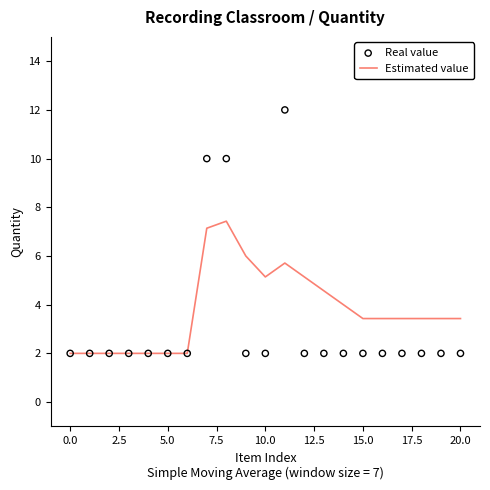

Which series contains the highest Y value?

Real value